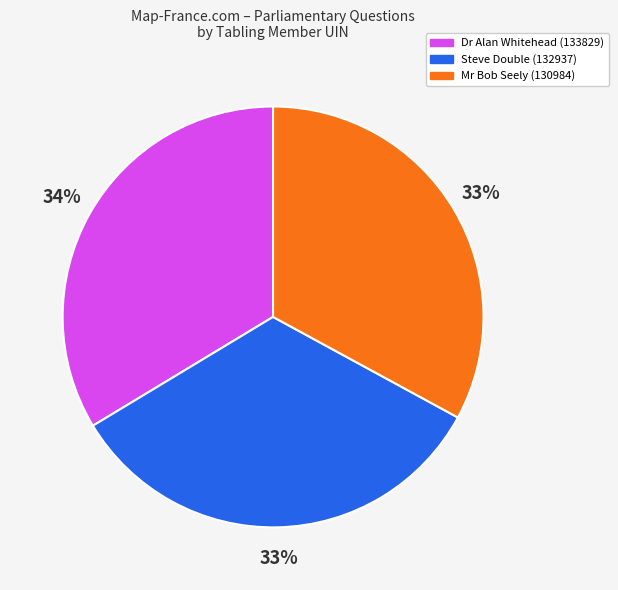

Does any single category account for the majority?

No